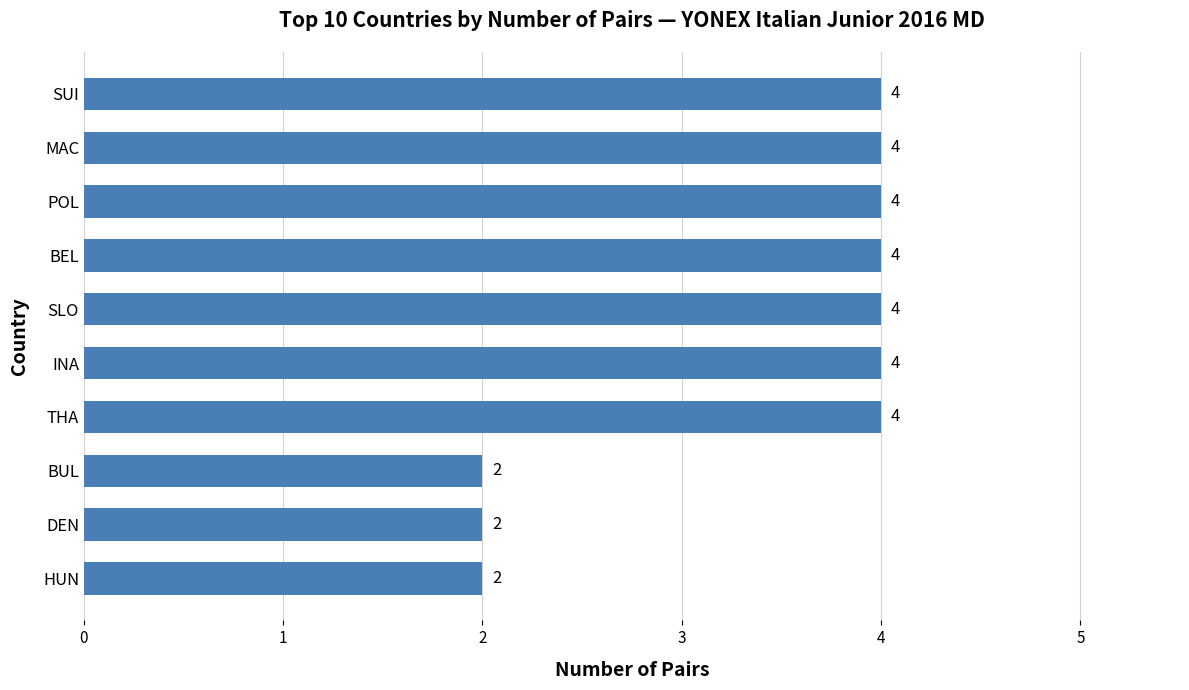

How many data points are less than 4?

3